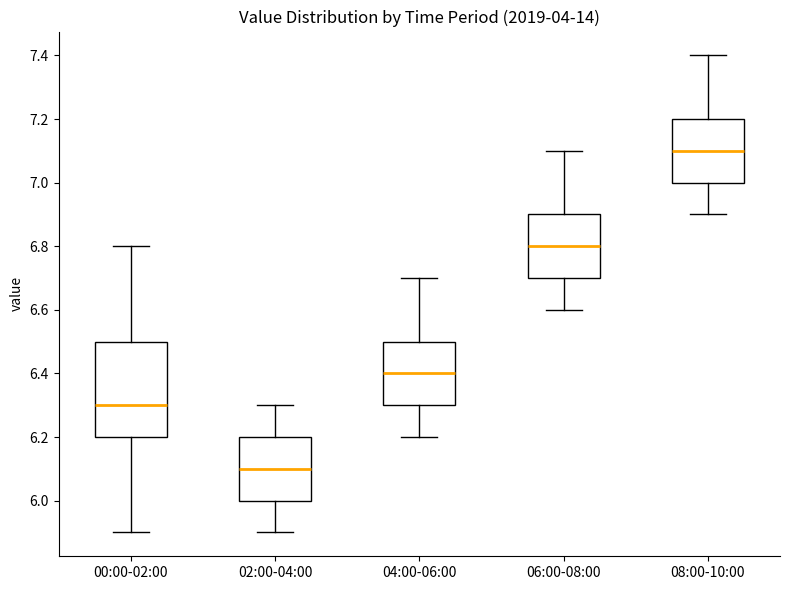

Comparing the boxes themselves (not the whiskers), which one is the tallest?

00:00-02:00